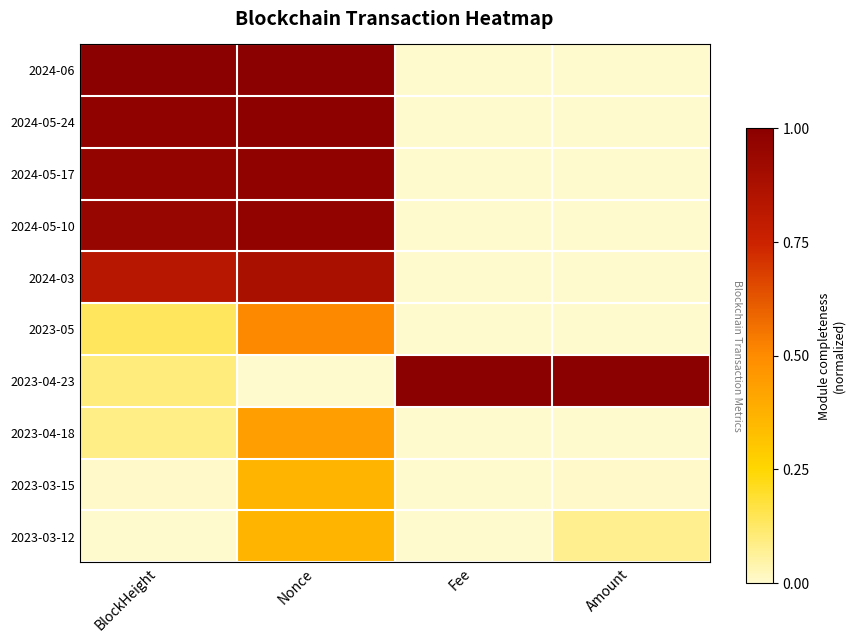

Reading left to right, extract all data points from this chart.

2024-06: BlockHeight=1.0	Nonce=1.0	Fee=0.0	Amount=0.0
2024-05-24: BlockHeight=1.0	Nonce=1.0	Fee=0.0	Amount=0.0
2024-05-17: BlockHeight=1.0	Nonce=1.0	Fee=0.0	Amount=0.0
2024-05-10: BlockHeight=1.0	Nonce=1.0	Fee=0.0	Amount=0.0
2024-03: BlockHeight=0.8	Nonce=0.9	Fee=0.0	Amount=0.0
2023-05: BlockHeight=0.1	Nonce=0.5	Fee=0.0	Amount=0.0
2023-04-23: BlockHeight=0.1	Nonce=0.0	Fee=1.0	Amount=1.0
2023-04-18: BlockHeight=0.1	Nonce=0.4	Fee=0.0	Amount=0.0
2023-03-15: BlockHeight=0.0	Nonce=0.4	Fee=0.0	Amount=0.0
2023-03-12: BlockHeight=0.0	Nonce=0.4	Fee=0.0	Amount=0.1